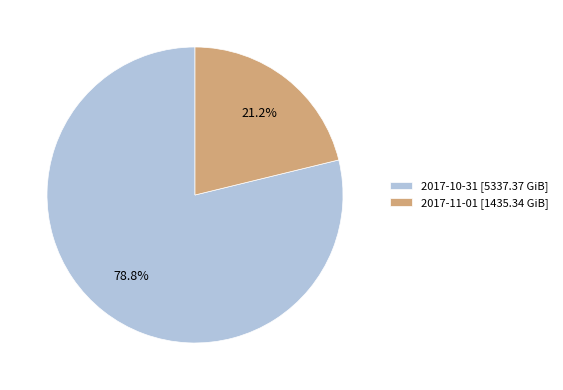

Which slice is the smallest?

2017-11-01